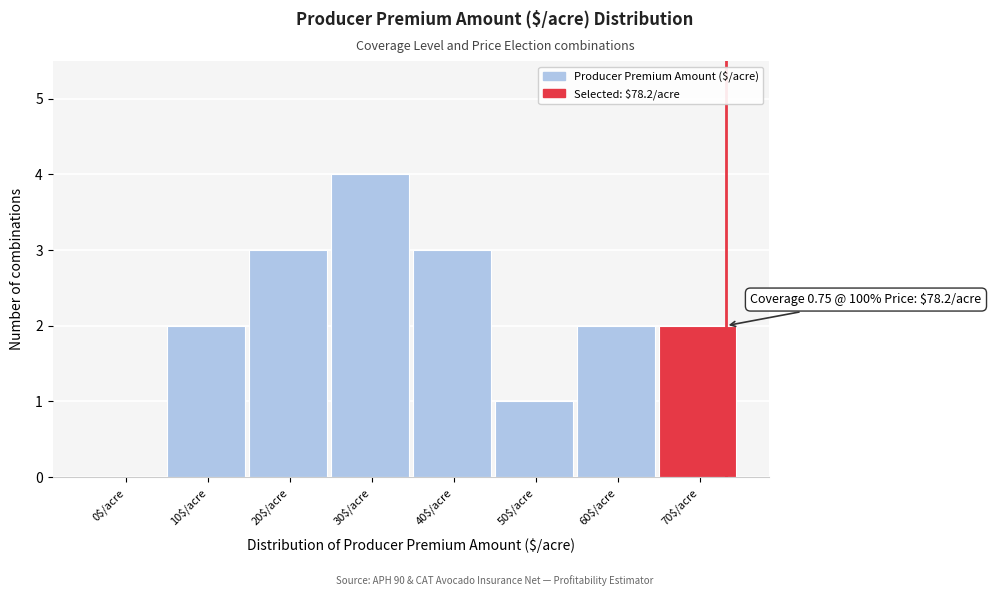

Is it true that the value at 60$/acre is 3?

False